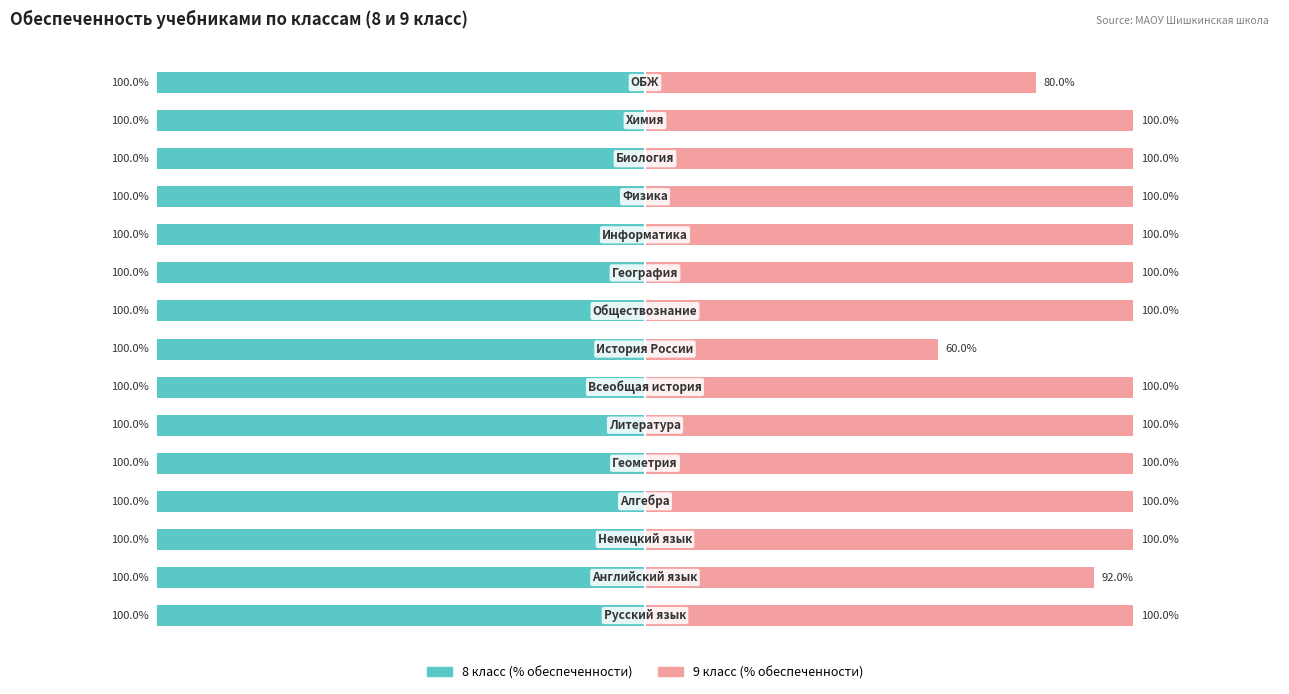

List the series in order of their peak value, highest first.

9 класс (% обеспеченности), 8 класс (% обеспеченности)